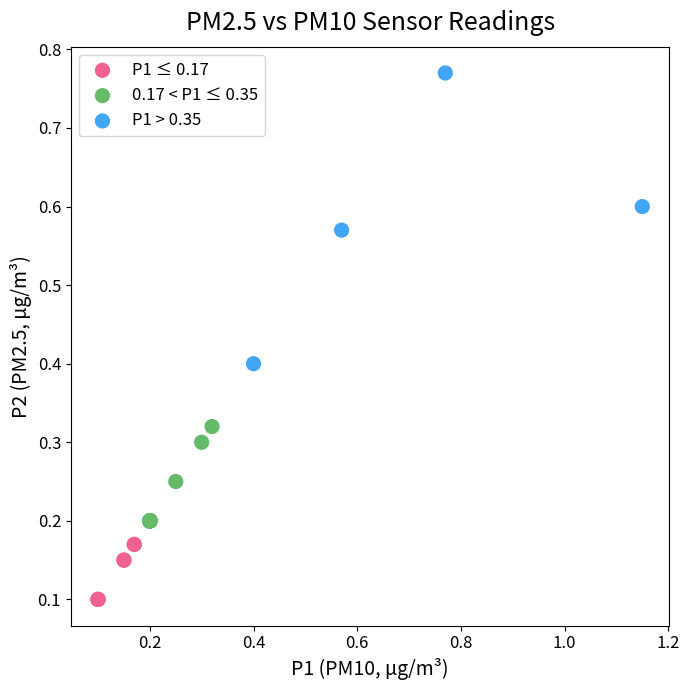

Which series has the widest spread of Y values?

P1 > 0.35